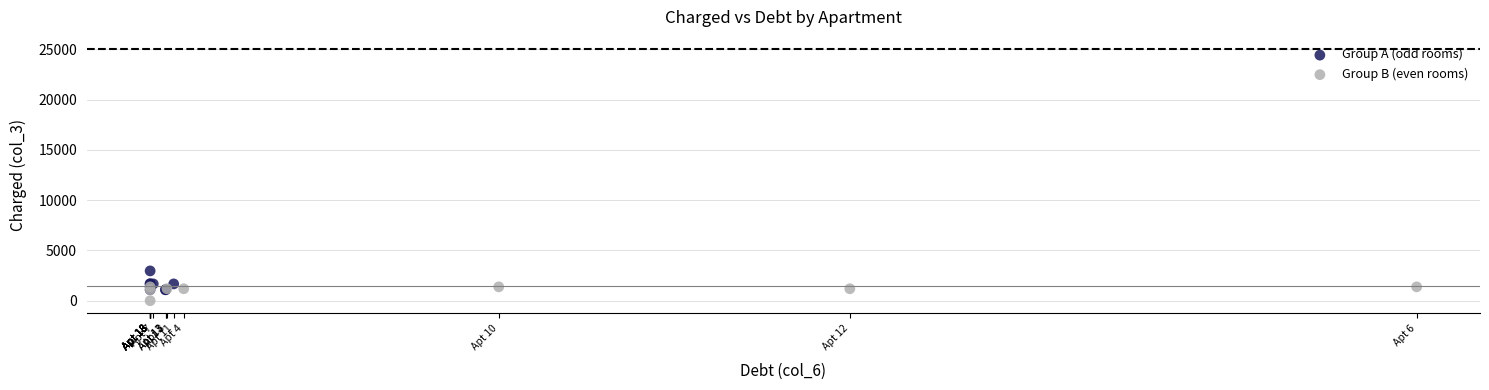

Which series reaches the maximum Y coordinate?

Group A (odd rooms)